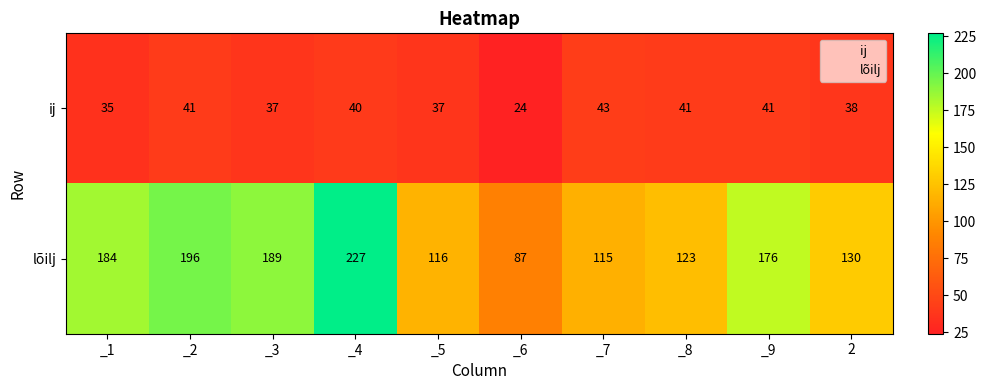

Reading left to right, what are all the values shown in this chart?

ij: _1=35	_2=41	_3=37	_4=40	_5=37	_6=24	_7=43	_8=41	_9=41	2=38
lõilj: _1=184	_2=196	_3=189	_4=227	_5=116	_6=87	_7=115	_8=123	_9=176	2=130